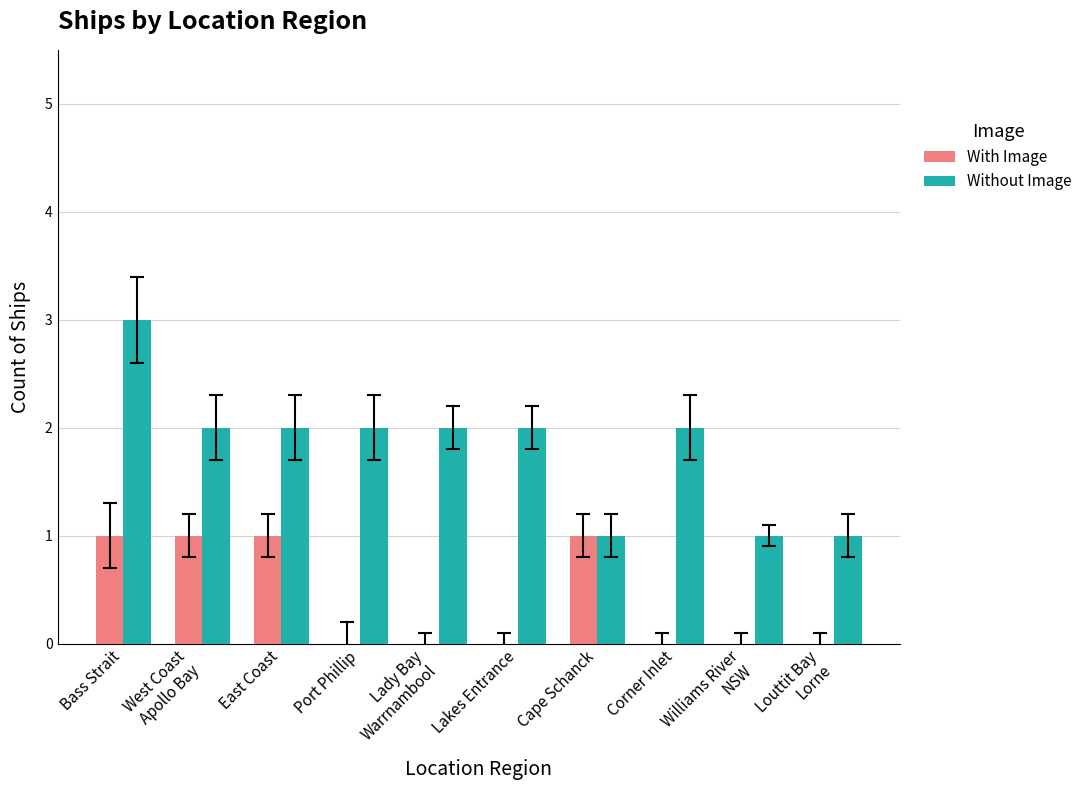

Which category has the highest value in the Without Image series?

Bass Strait